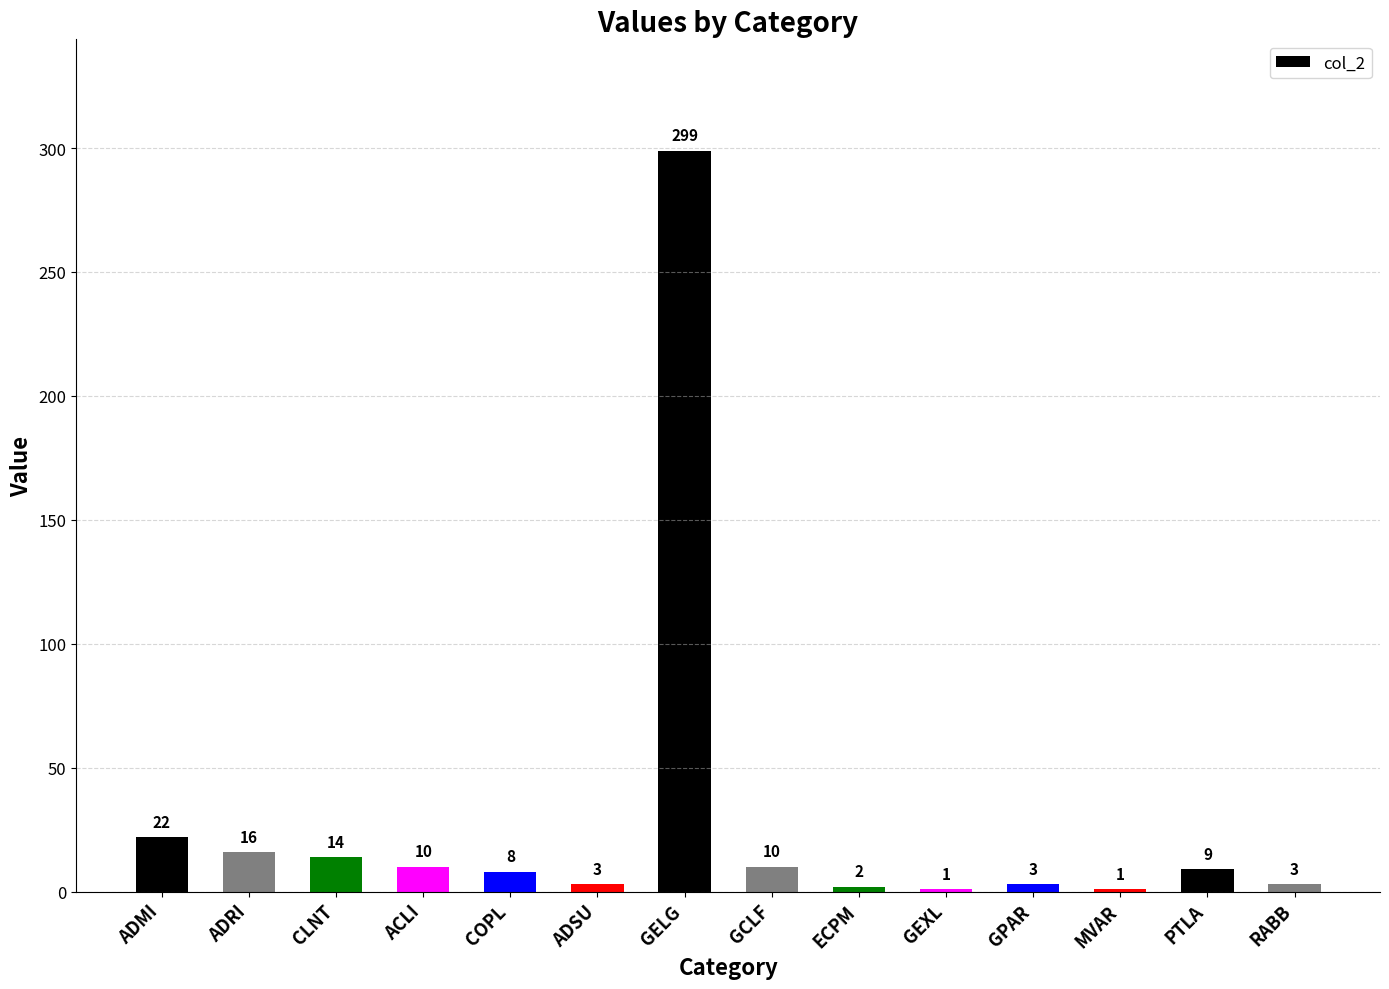

Reading left to right, list all the values displayed in this chart.

ADMI=22	ADRI=16	CLNT=14	ACLI=10	COPL=8	ADSU=3	GELG=299	GCLF=10	ECPM=2	GEXL=1	GPAR=3	MVAR=1	PTLA=9	RABB=3